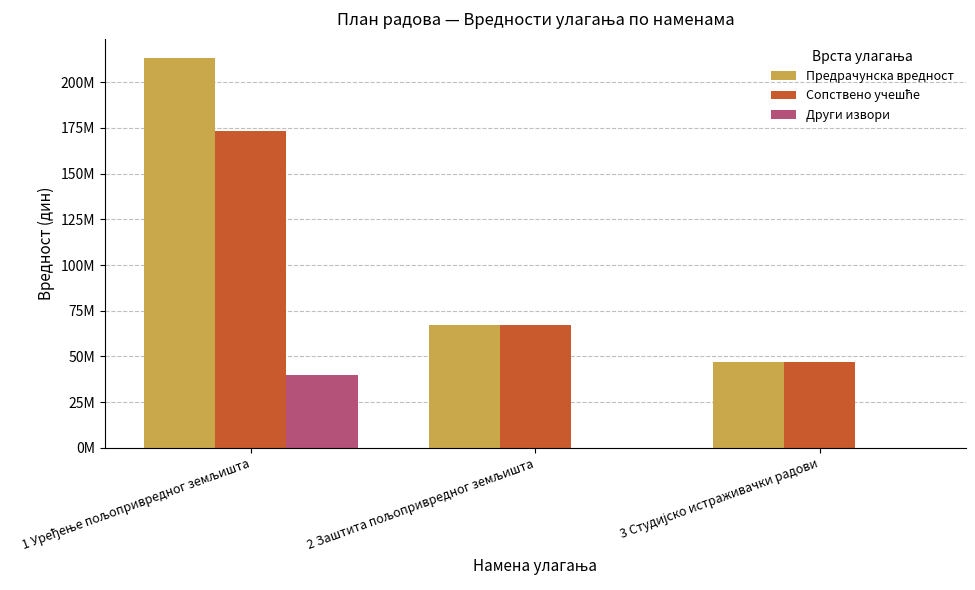

Are the bars horizontal?

No